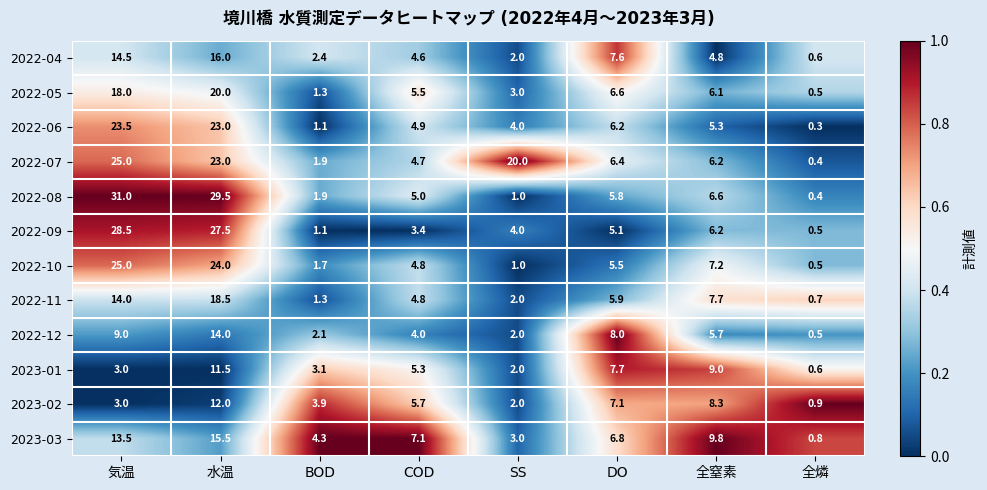

Which series has the largest total across all categories?

2022-07